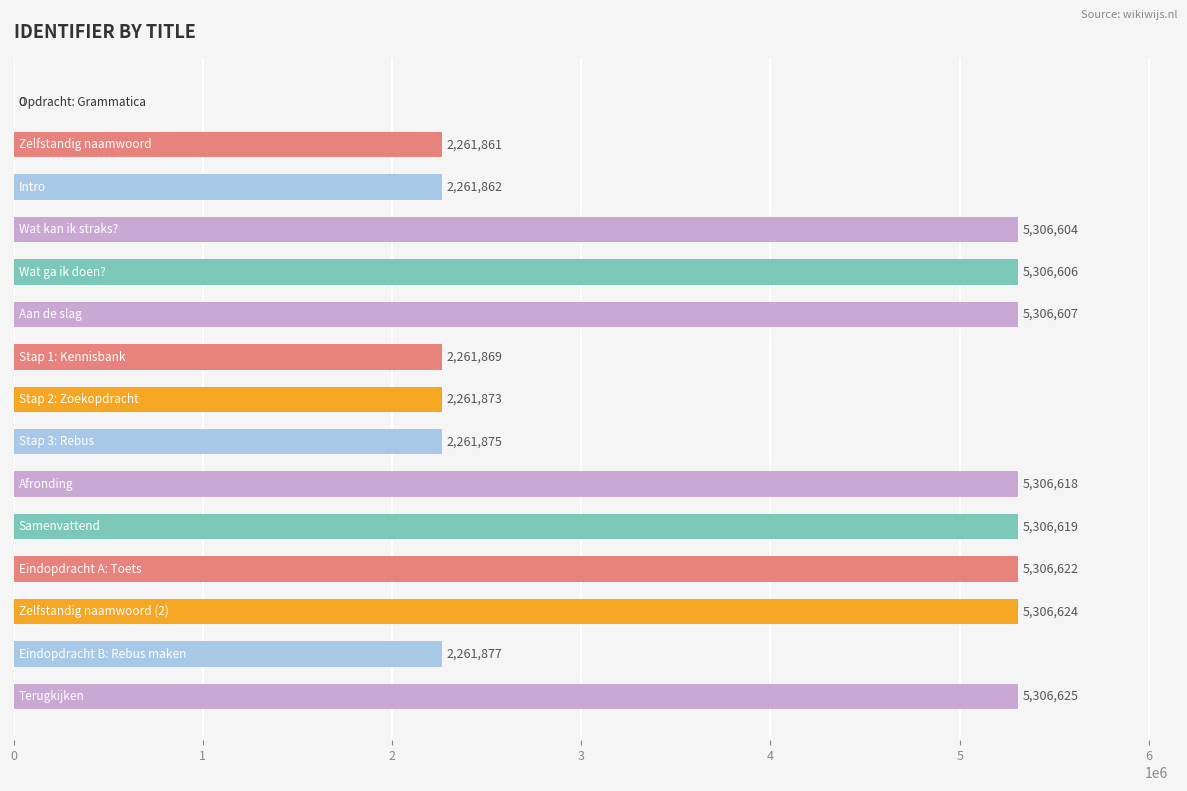

What is the sum of all values?

56024142